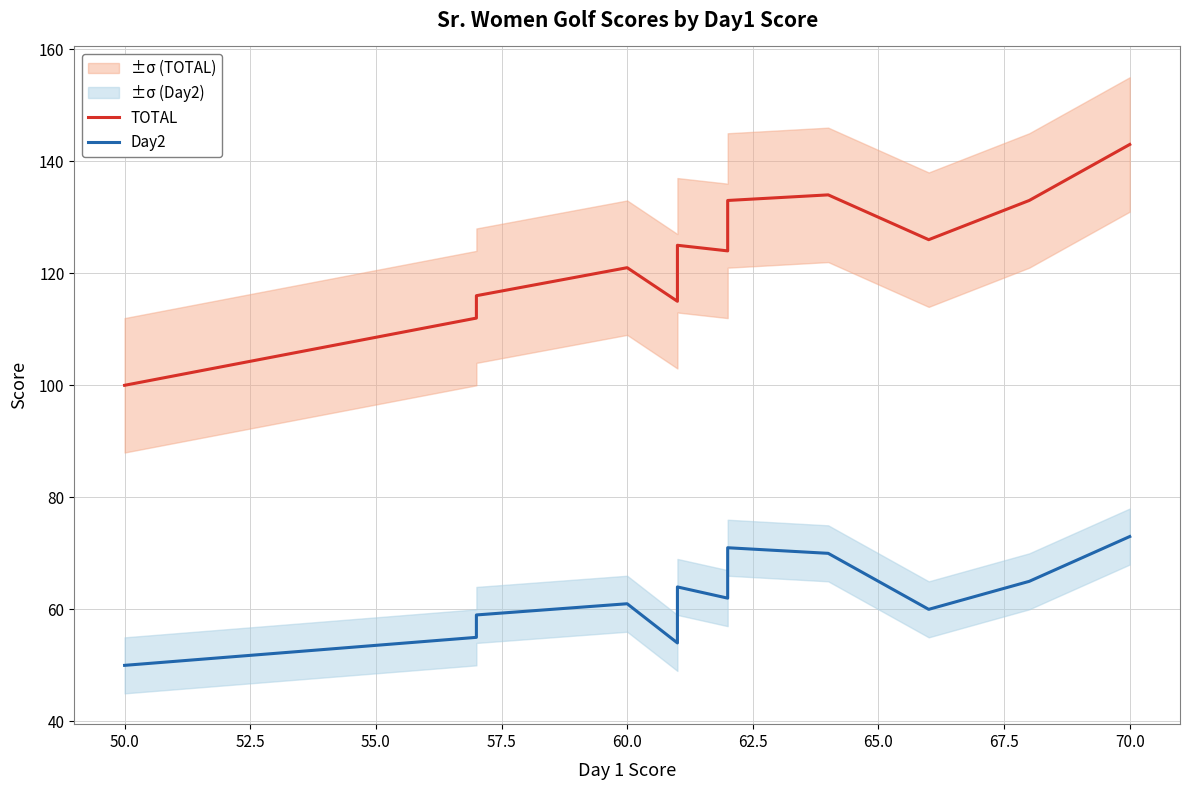

True or false: Day2 has a value of 42 at 60.0.

False